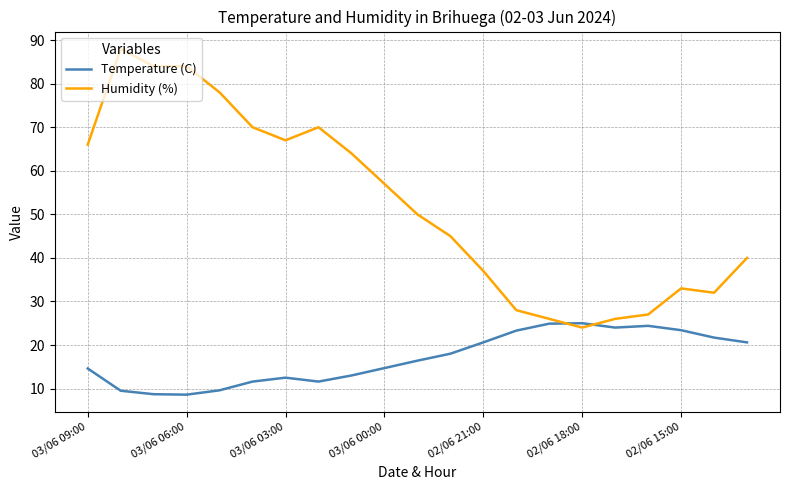

Which series ends up on top after the final intersection of Humidity (%) and Temperature (C)?

Humidity (%)